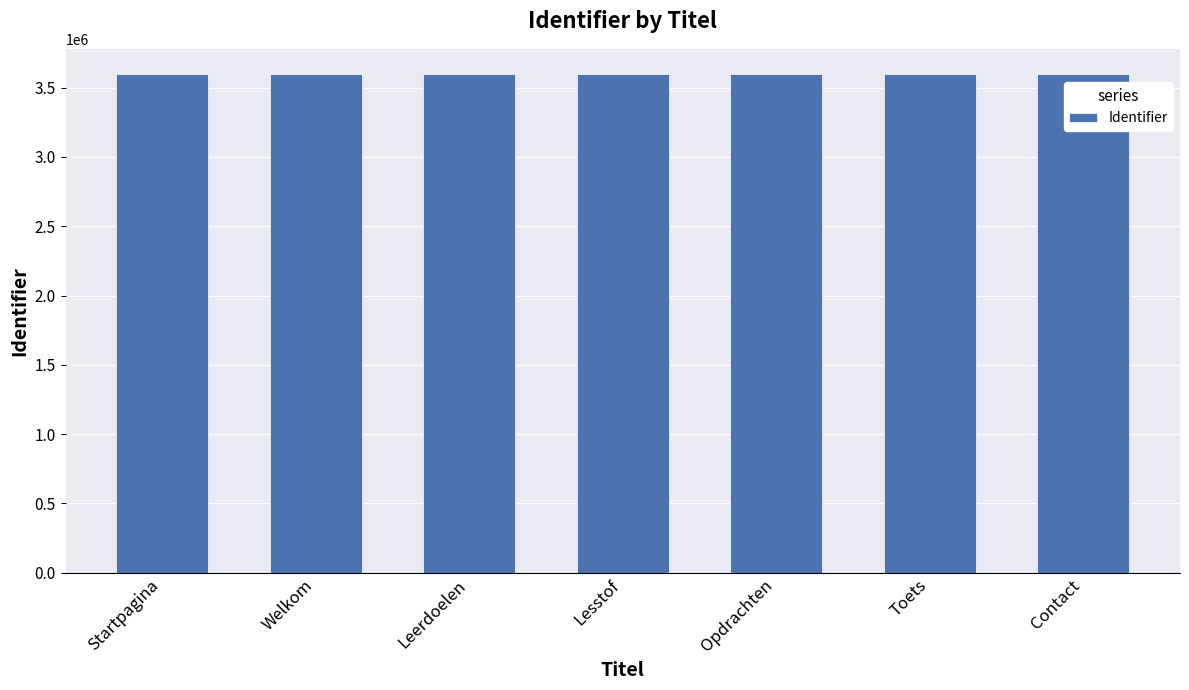

What is the average value?

3600165